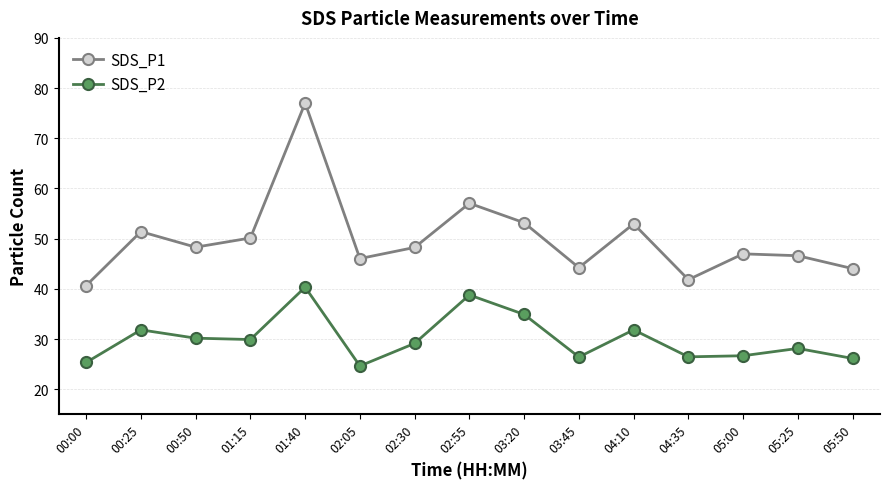

List the series in order of their peak value, highest first.

SDS_P1, SDS_P2